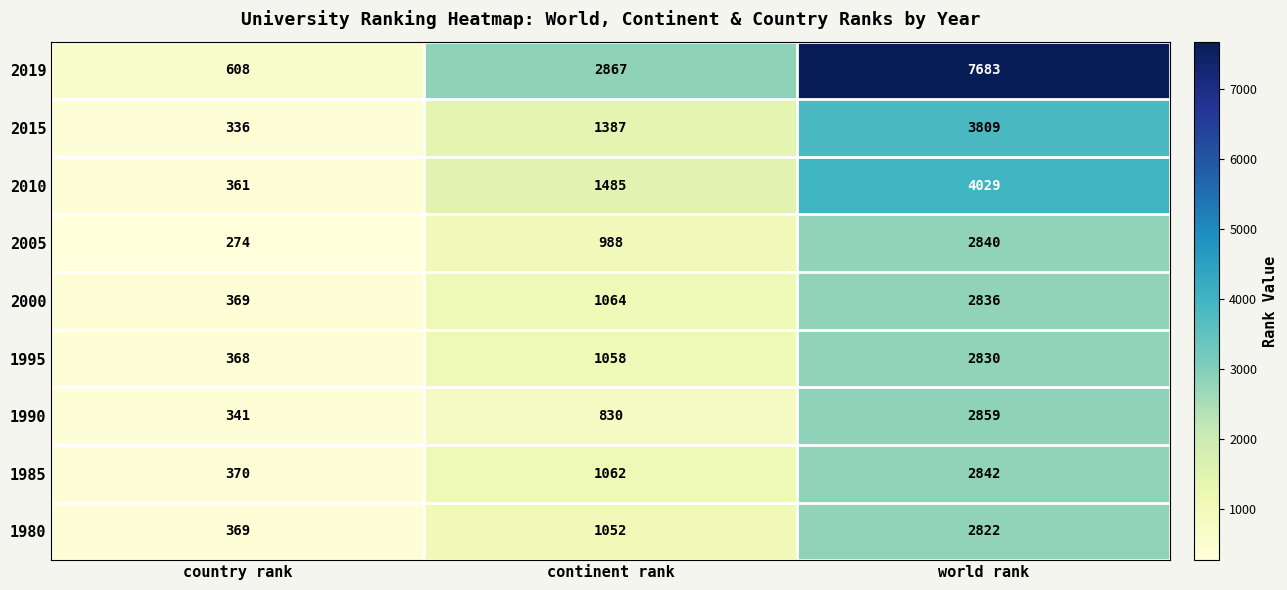

Between continent rank and world rank, which series saw the biggest shift?

2019